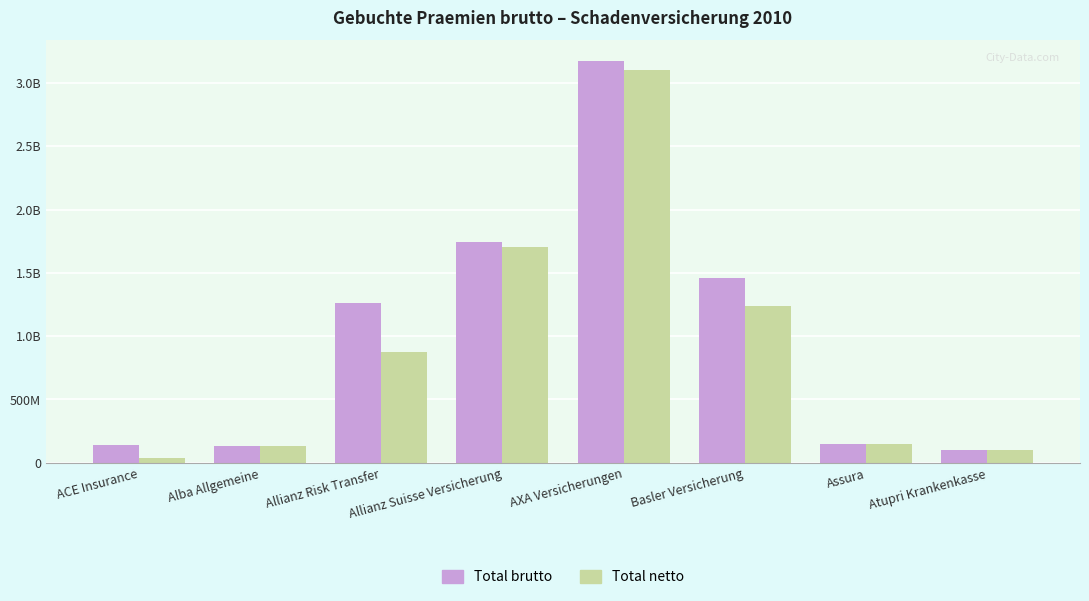

What are all the series names shown in the legend?

Total brutto, Total netto